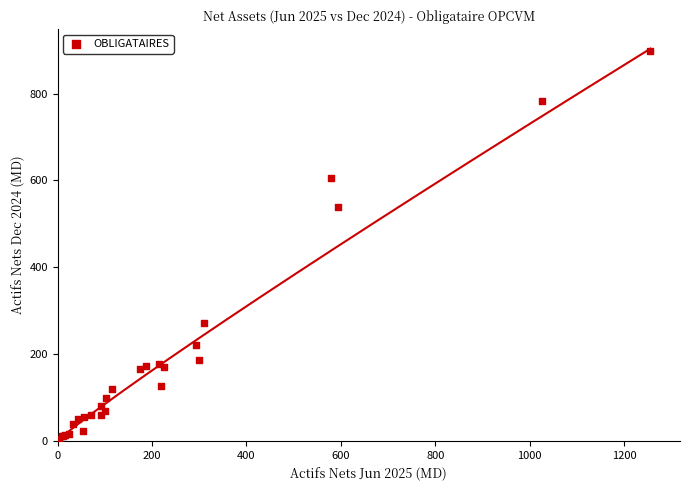

What Y value in the scatter plot is closest to 450?

539.2